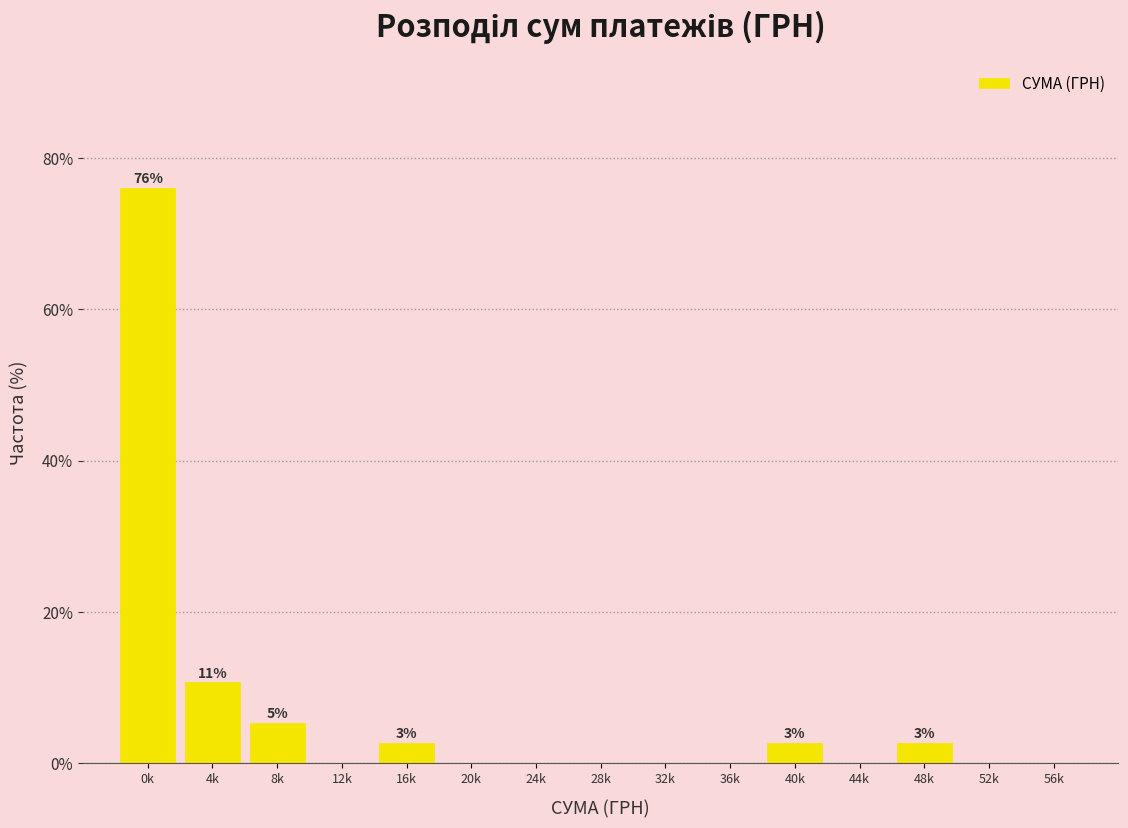

Reading left to right, extract all data points from this chart.

0k=76.0	4k=10.7	8k=5.3	12k=0.0	16k=2.7	20k=0.0	24k=0.0	28k=0.0	32k=0.0	36k=0.0	40k=2.7	44k=0.0	48k=2.7	52k=0.0	56k=0.0